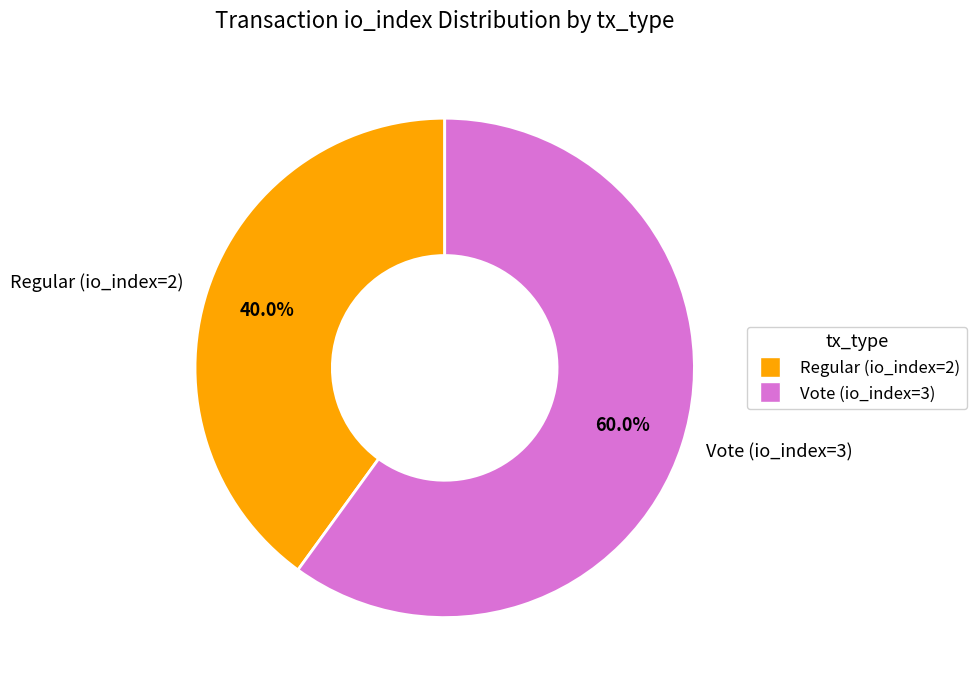

True or false: Regular (io_index=2) accounts for 46% of the total.

False